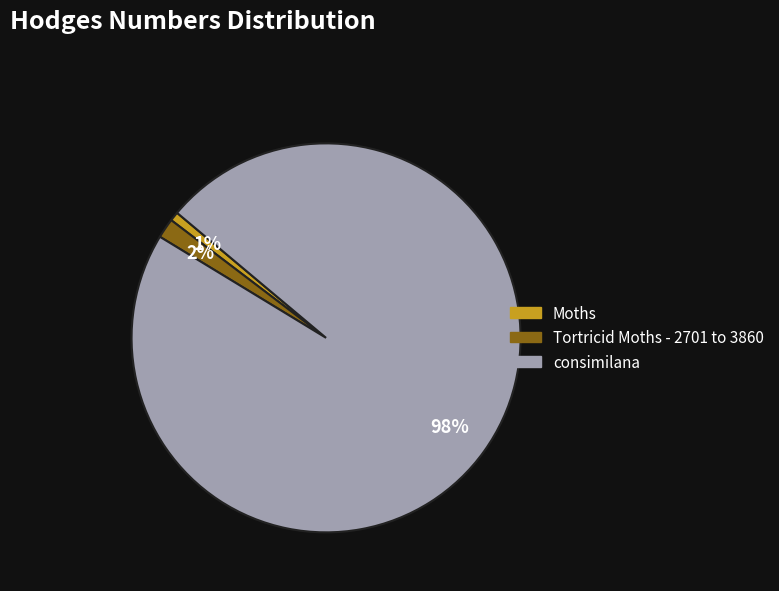

How many segments does this pie chart have?

3